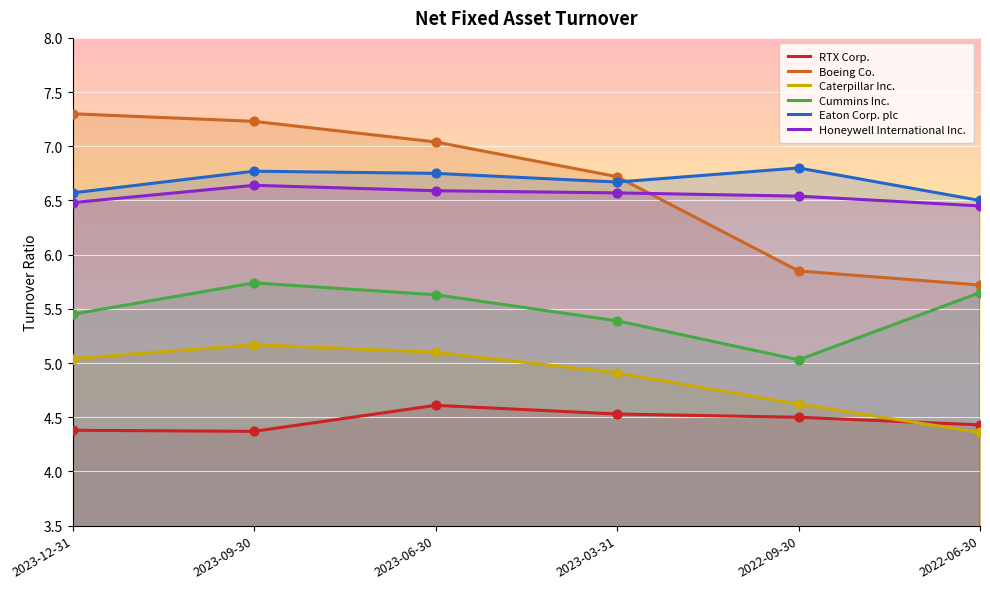

Which series has the largest total across all categories?

Eaton Corp. plc